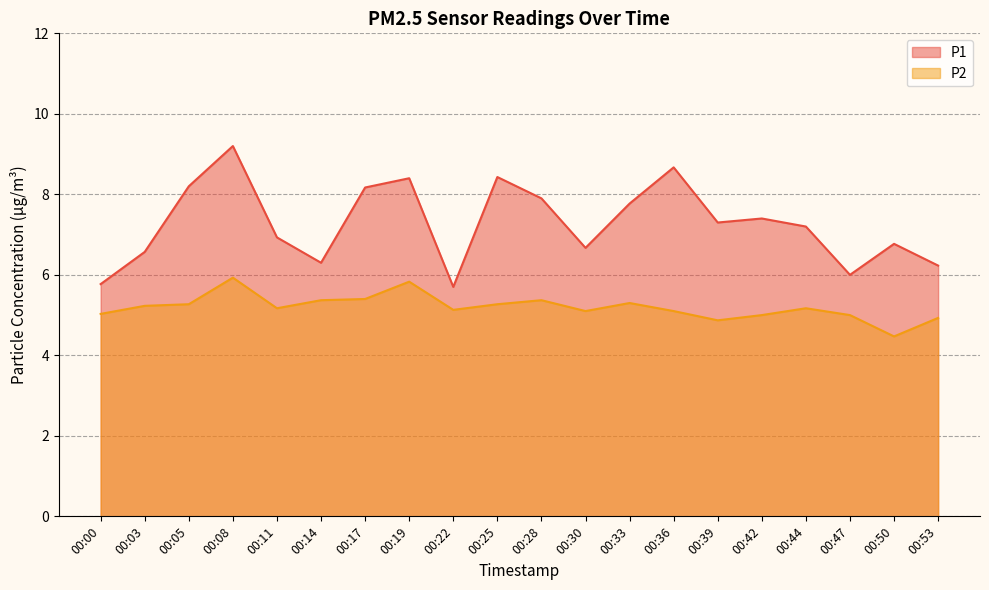

Is it true that P1 equals 8.2 at 00:17?

True